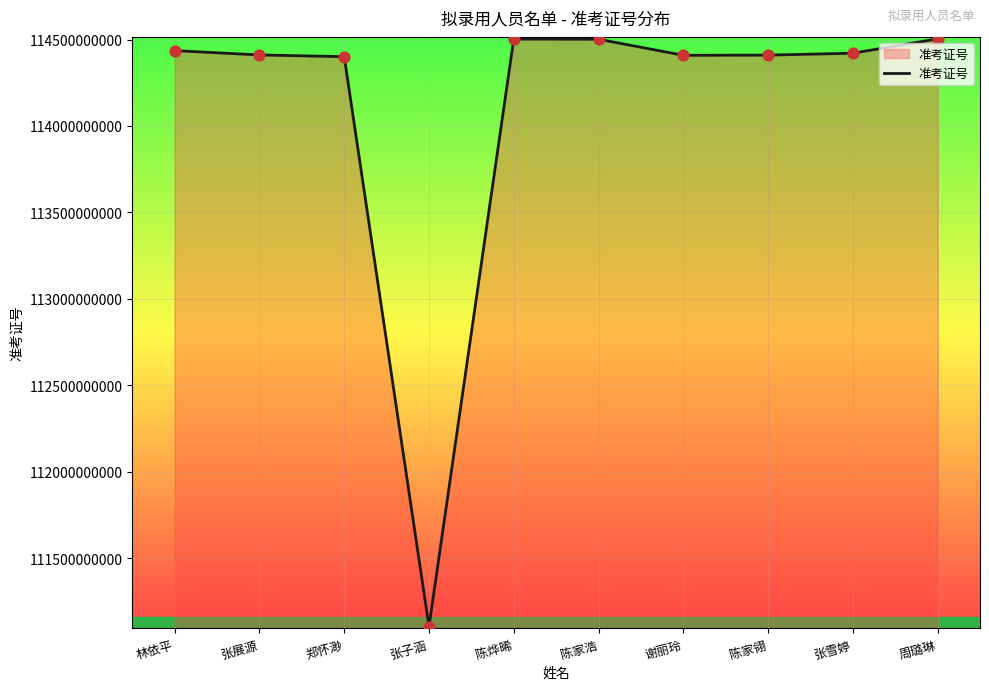

Approximately how many times larger is the value at 张雪婷 compared to 张展源?

1.0